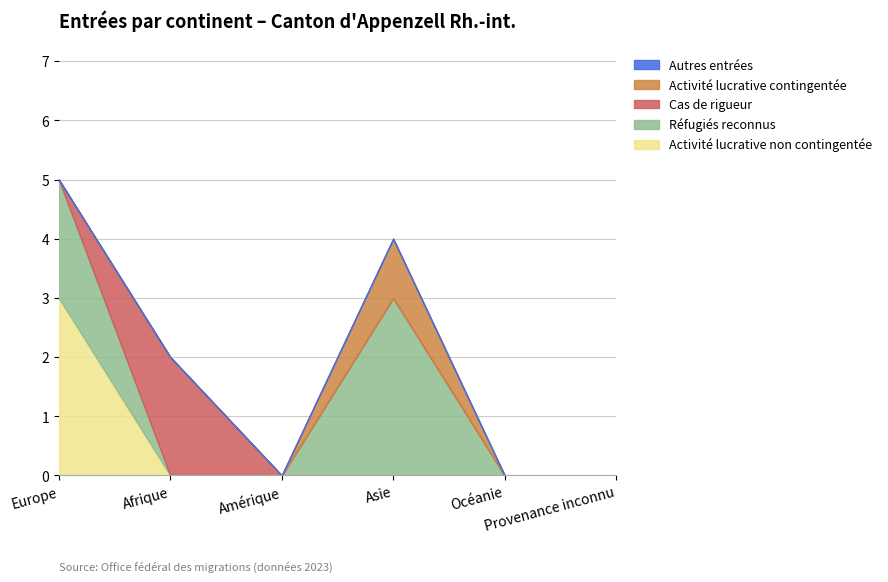

Which series has the largest range (max minus min)?

Activité lucrative non contingentée